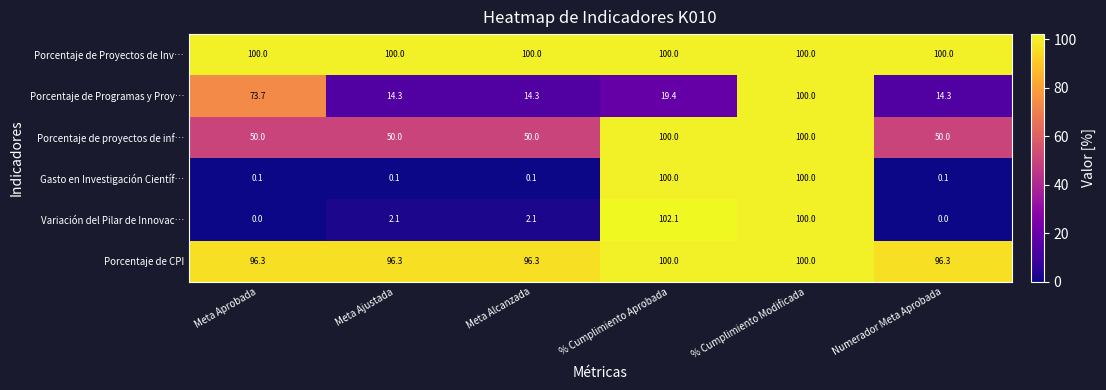

What is the lowest value of the Porcentaje de Proyectos de Inv… series?

100.0